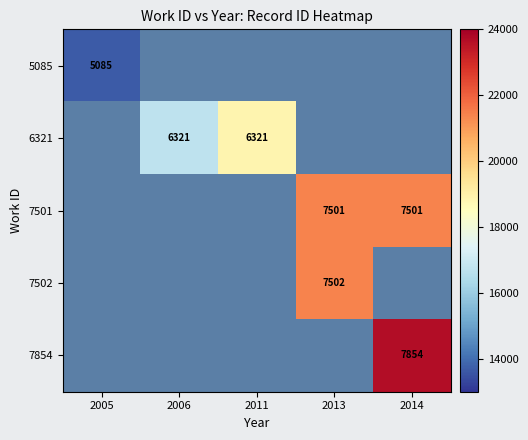

At how many categories does at least one series exceed 19700?

2